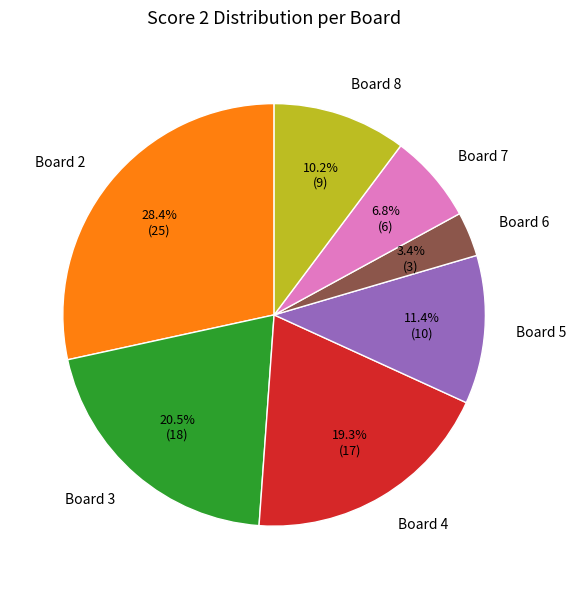

What is the smallest slice in the pie chart?

Board 6